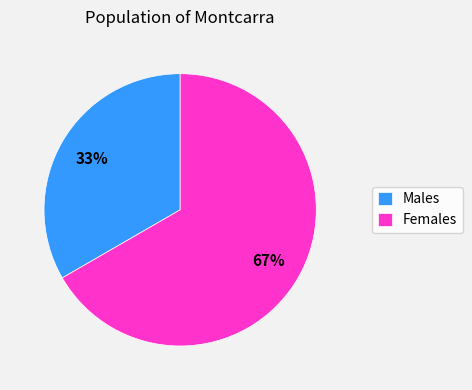

How many segments does this pie chart have?

2